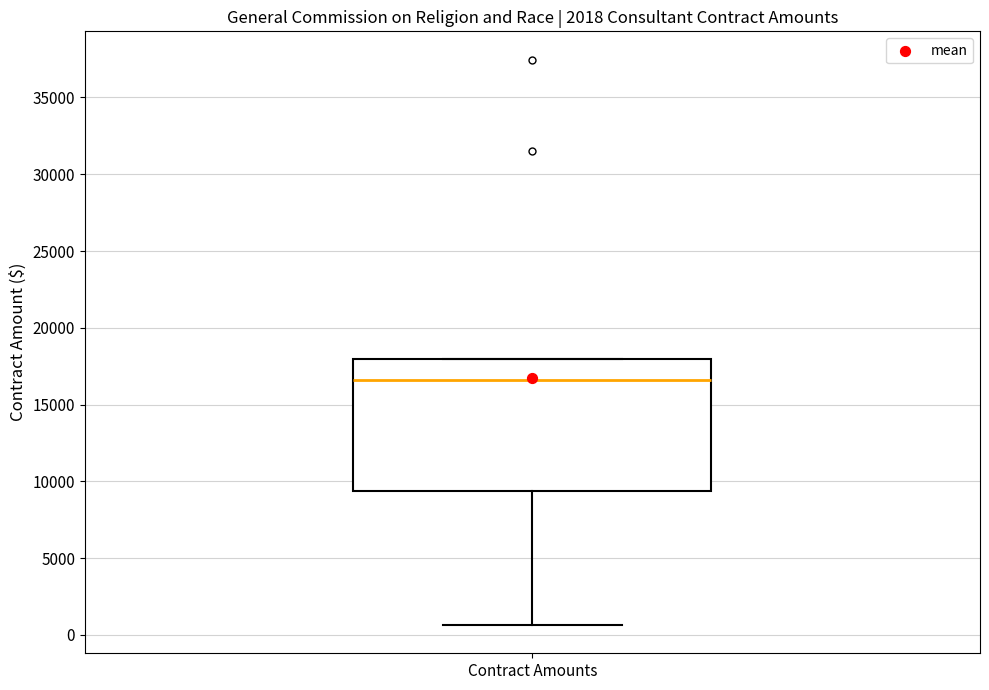

Where does the lower whisker of the box for Contract Amounts end on the y-axis? The values are not printed on the chart, so give them approximately, as read against the axis.

500